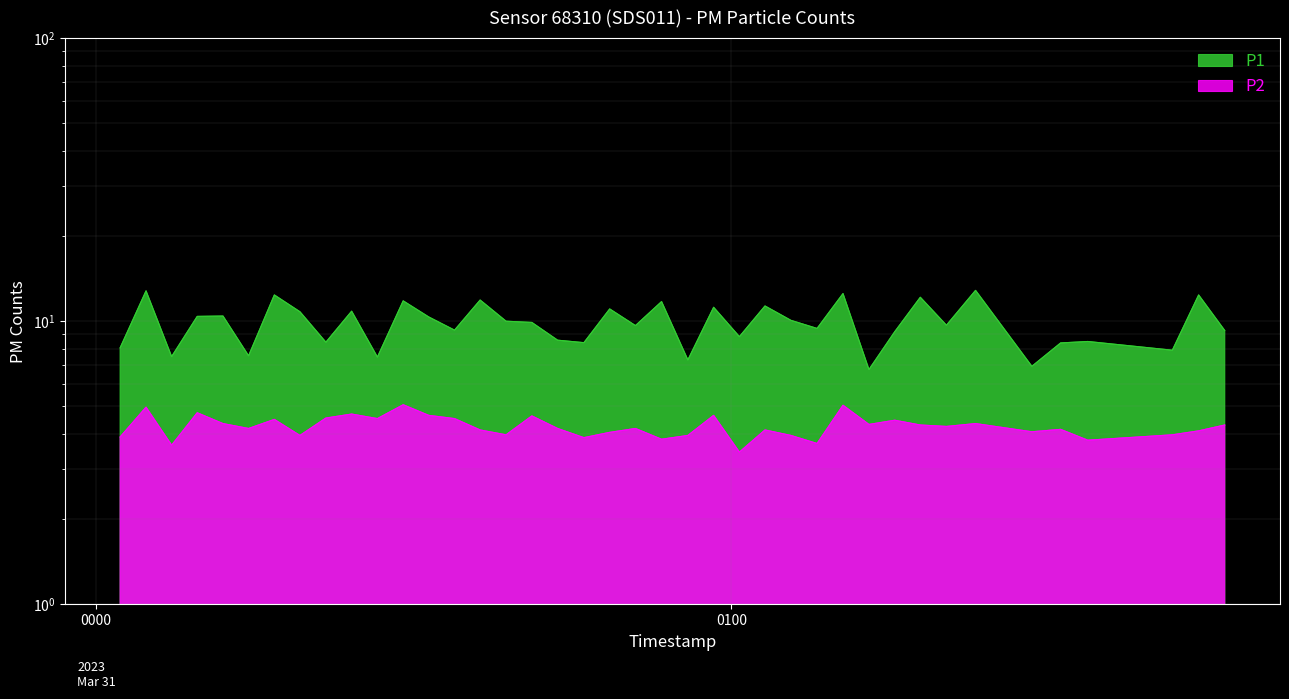

True or false: P2 and P1 cross at least once.

False